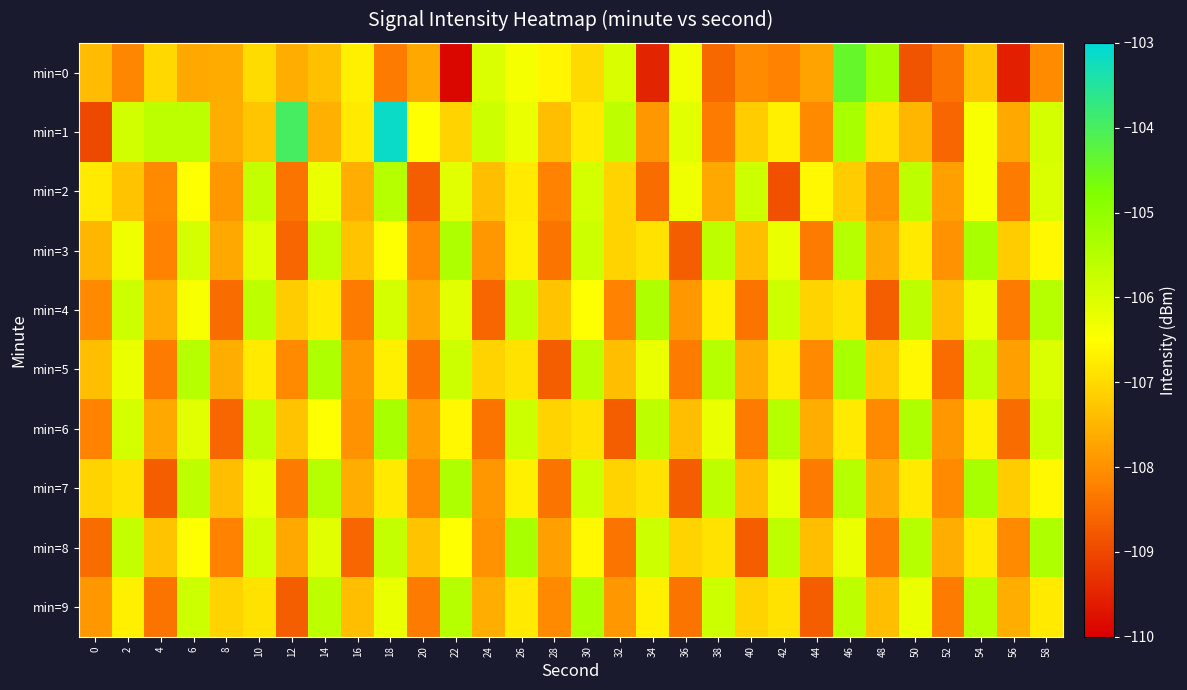

Which has a higher value, 56 or 32?

32